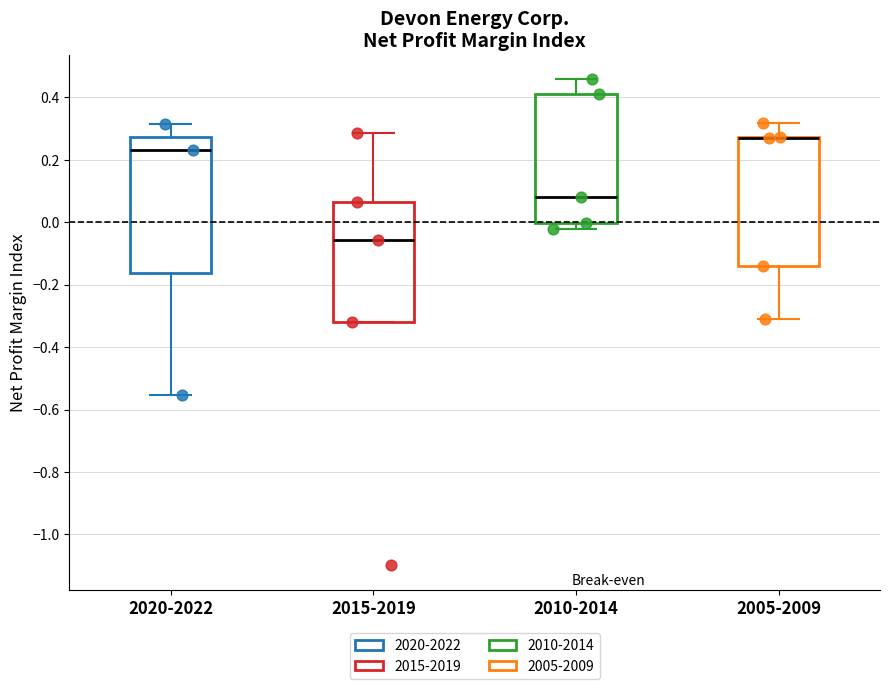

Reading left to right, transcribe this box plot: for each box, give where its median line is, the range the box spans, and where its two whiskers end, as read against the y-axis. The values are not printed on the chart, so give them approximately, as read against the axis.

2020-2022: median 0.24, box -0.16 to 0.28, whiskers -0.56 to 0.32
2015-2019: median -0.06, box -0.32 to 0.06, whiskers -0.32 to 0.28
2010-2014: median 0.08, box 0.00 to 0.42, whiskers -0.02 to 0.46
2005-2009: median 0.26 (drawn on the box's upper edge), box -0.14 to 0.28, whiskers -0.30 to 0.32